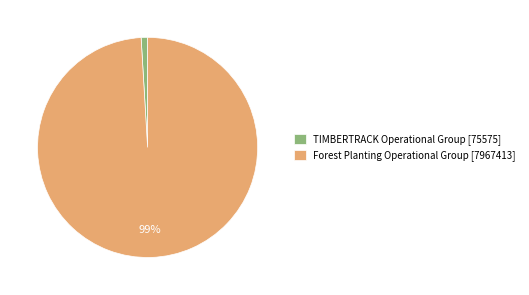

Combined, do TIMBERTRACK Operational Group [75575] and Forest Planting Operational Group [7967413] account for over 50%?

Yes